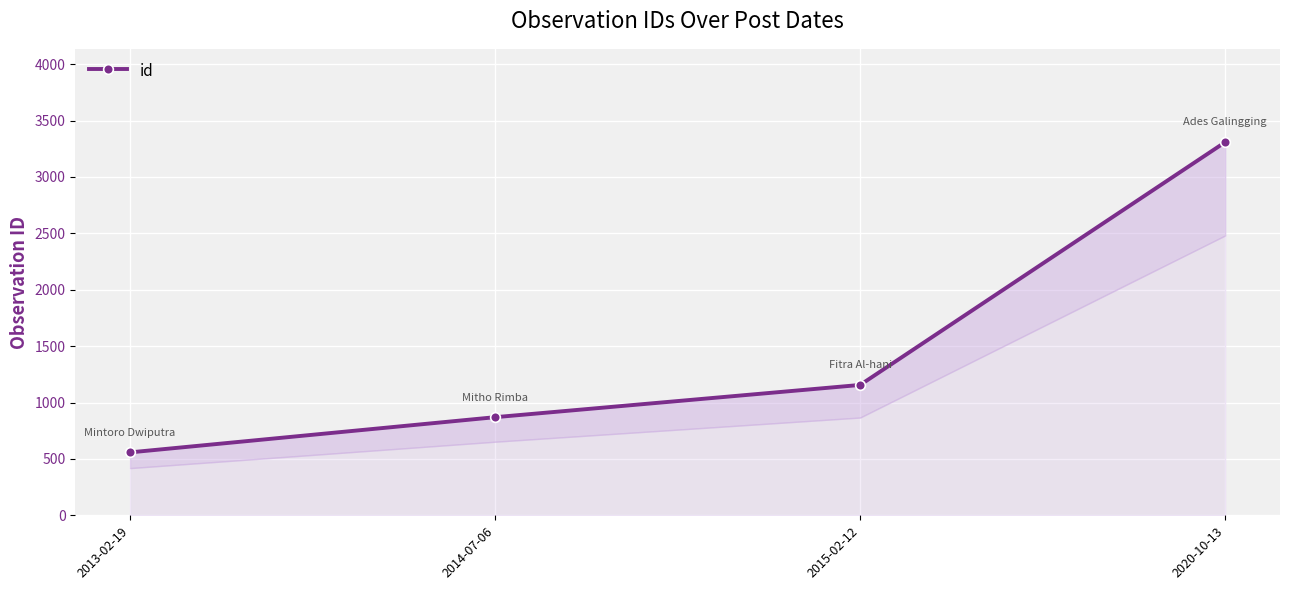

Rank the categories by value from lowest to highest.

2013-02-19, 2014-07-06, 2015-02-12, 2020-10-13